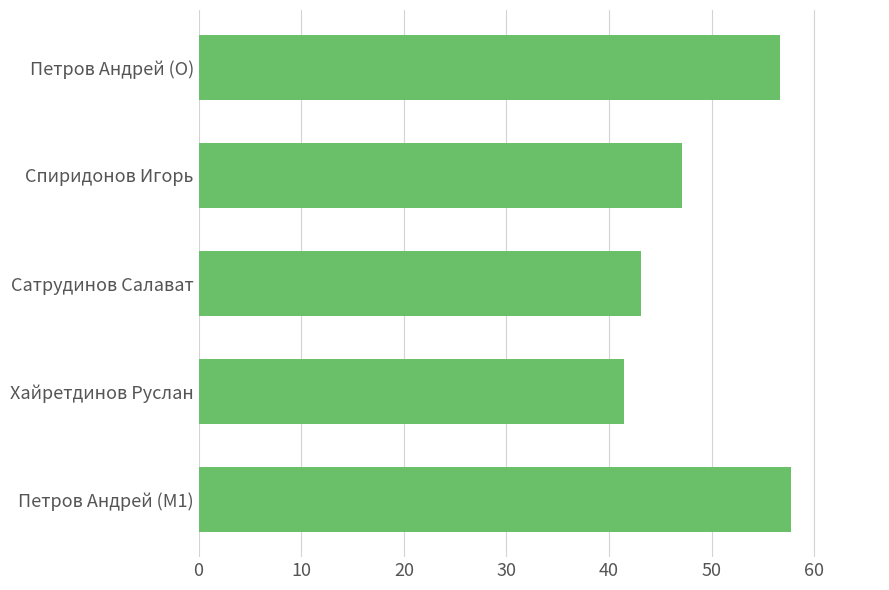

True or false: the data shows 15.5 at Сатрудинов Салават.

False